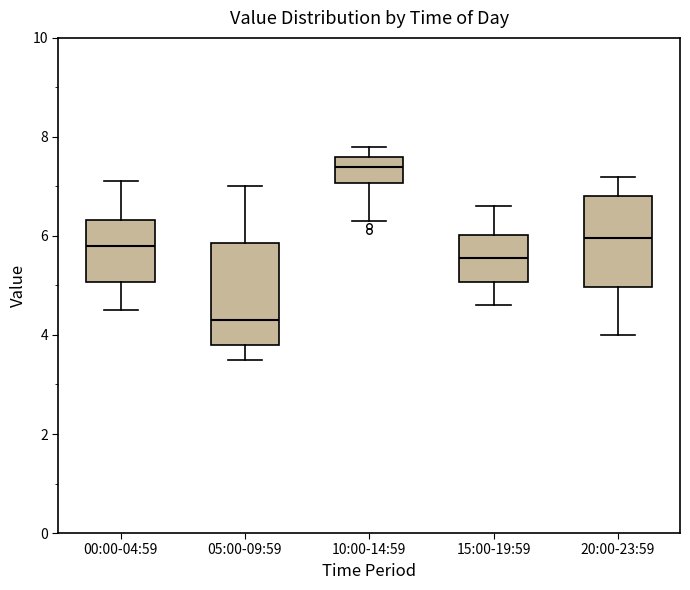

Reading left to right, read every box against the y-axis: the position of its median line, the range the box covers, and the ends of its whiskers. The values are not printed on the chart, so give them approximately, as read against the axis.

00:00-04:59: median 5.8, box 5.0 to 6.4, whiskers 4.6 to 7.2
05:00-09:59: median 4.4, box 3.8 to 5.8, whiskers 3.6 to 7.0
10:00-14:59: median 7.4, box 7.0 to 7.6, whiskers 6.4 to 7.8
15:00-19:59: median 5.6, box 5.0 to 6.0, whiskers 4.6 to 6.6
20:00-23:59: median 6.0, box 5.0 to 6.8, whiskers 4.0 to 7.2